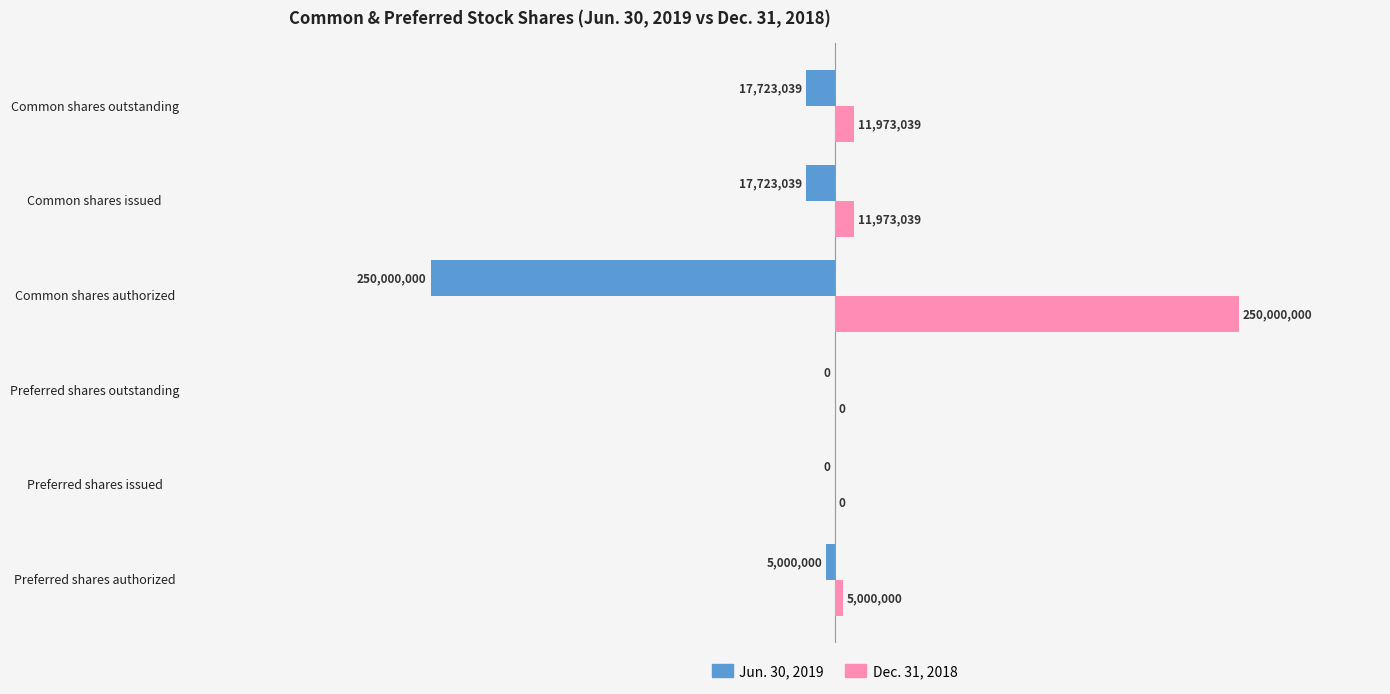

What is the sum of all Dec. 31, 2018 values?

278946078